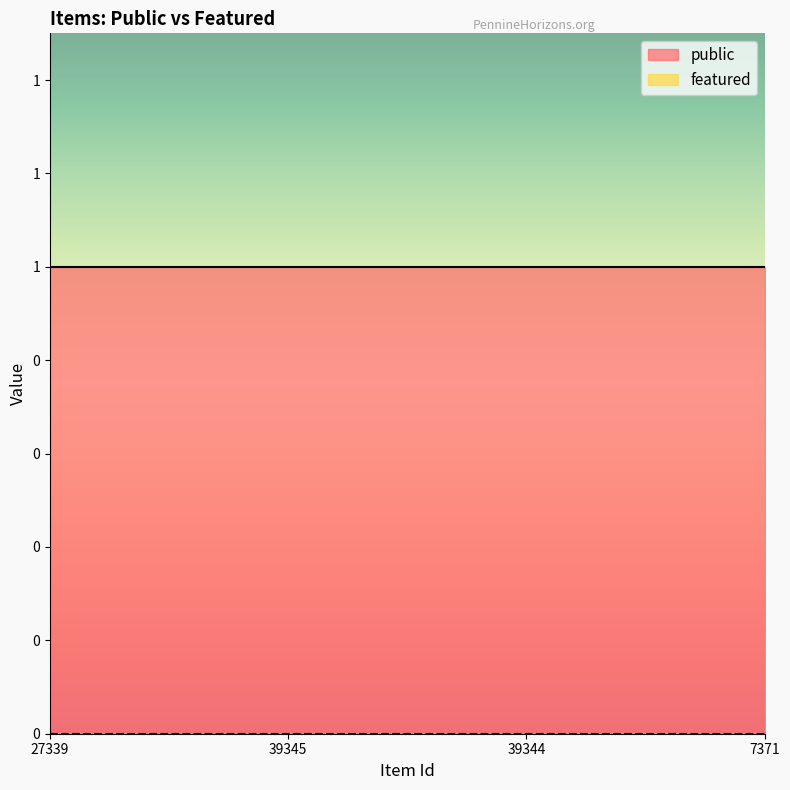

Reading left to right, what are all the values shown in this chart?

public: 1	1	1	1
featured: 0	0	0	0